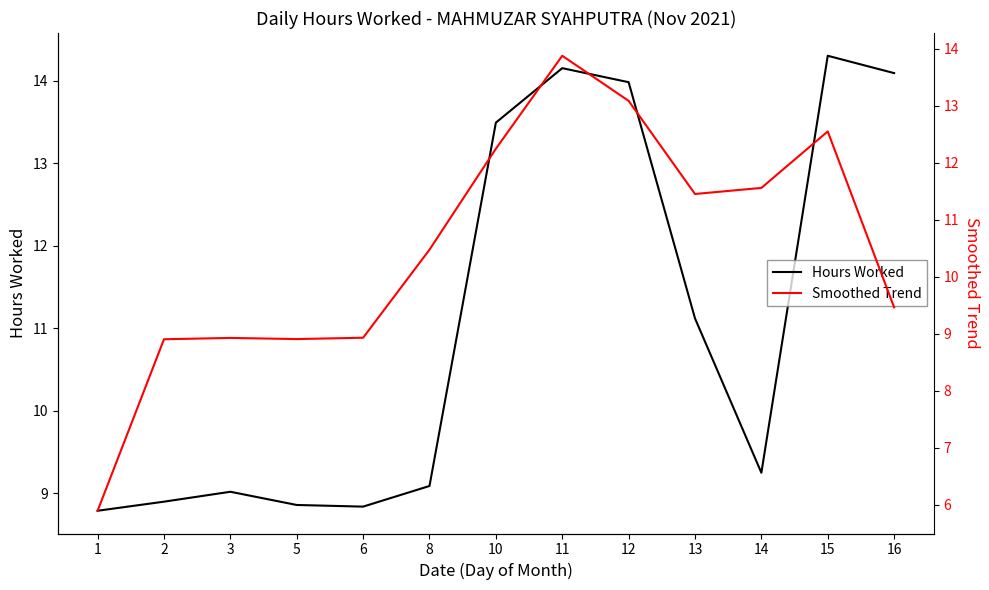

What is the value of the Hours Worked point at the 11th from the left?

9.2